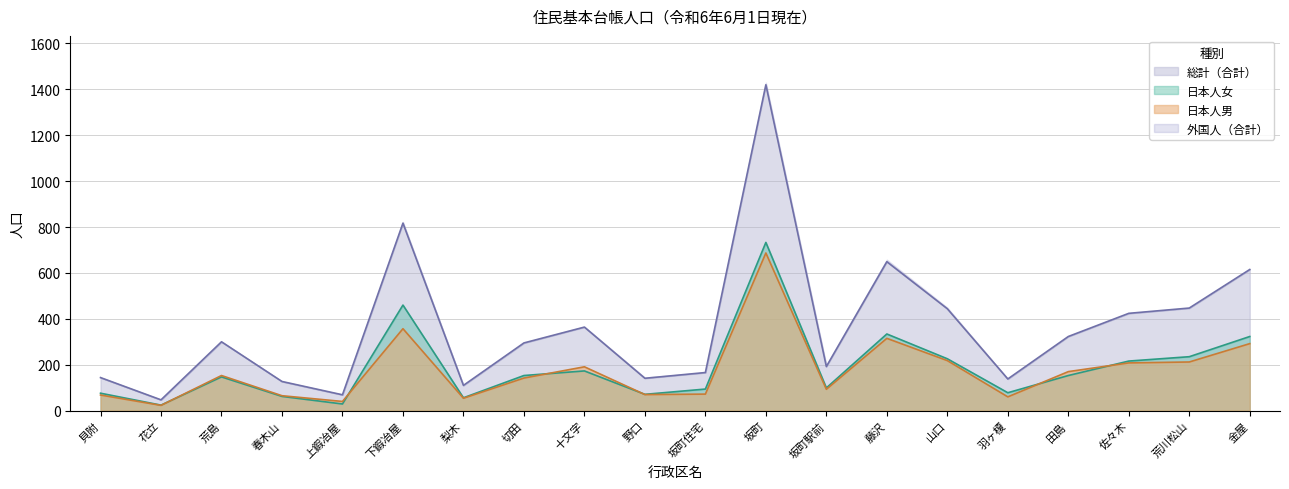

True or false: 日本人女 has a value of 15 at 上鍜冶屋.

False